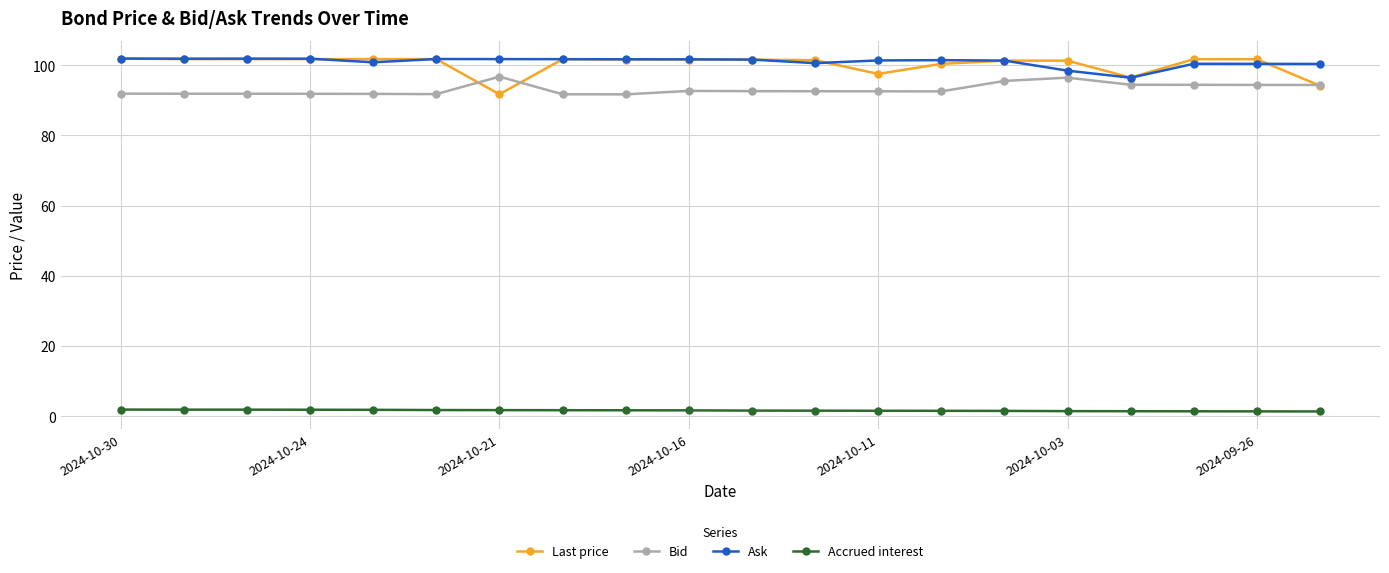

Which series has the widest spread of values?

Last price